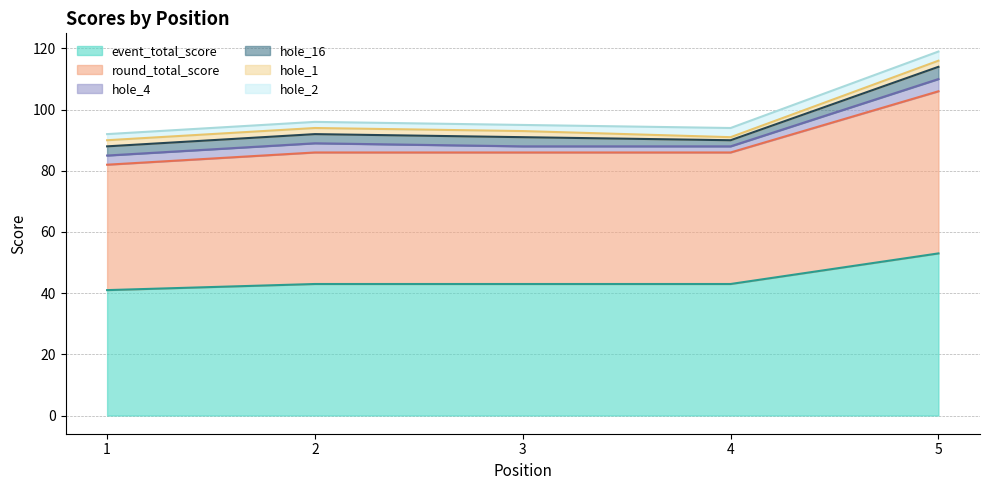

Which series has the widest spread of values?

event_total_score